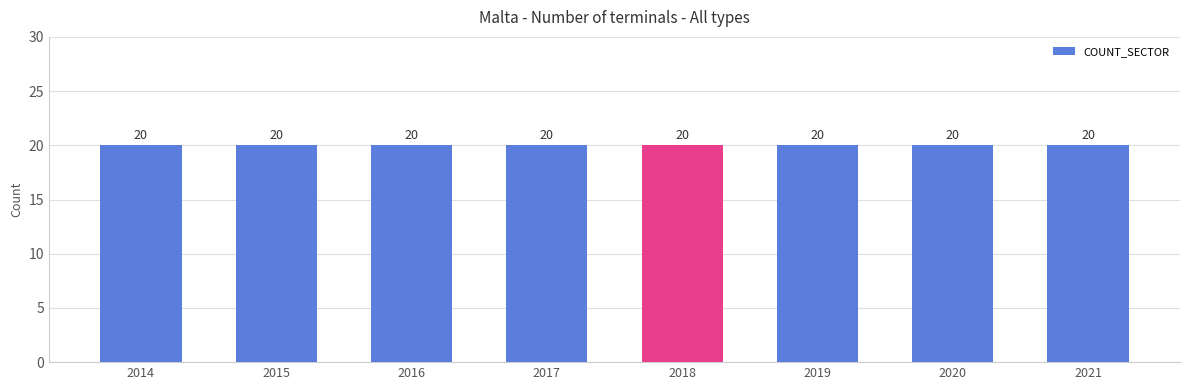

What is the total value across all series at 2019?

20